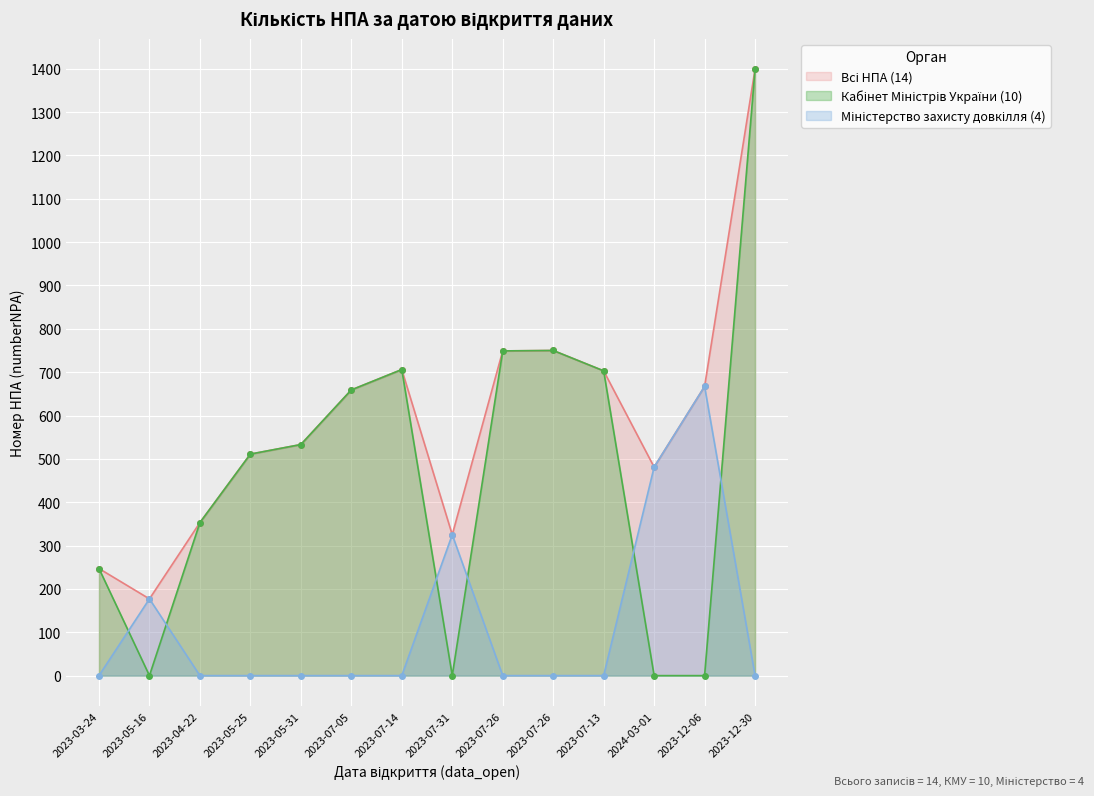

Is the value of Міністерство захисту довкілля at 2023-05-16 greater than the value of Кабінет Міністрів України at 2023-07-31?

Yes